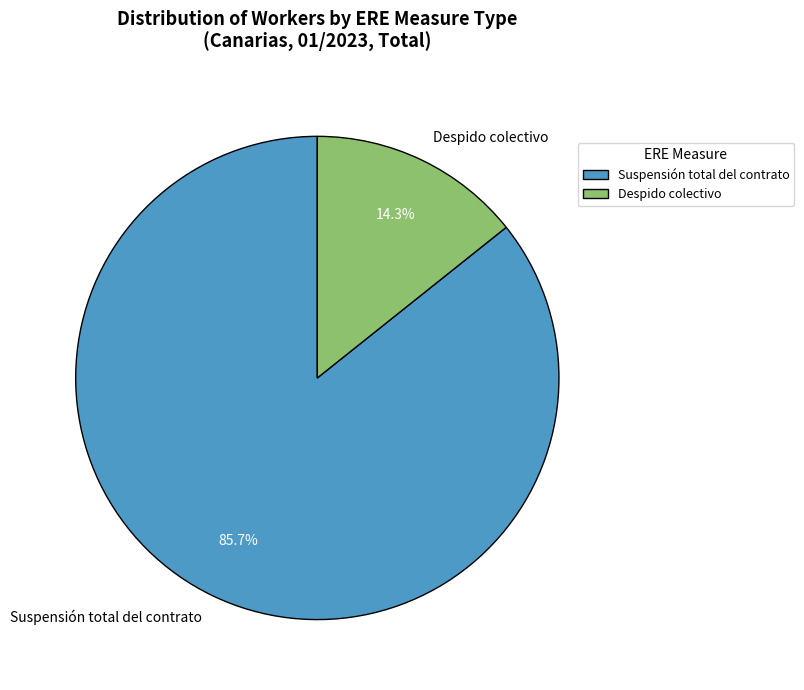

Count the number of slices in the pie.

2